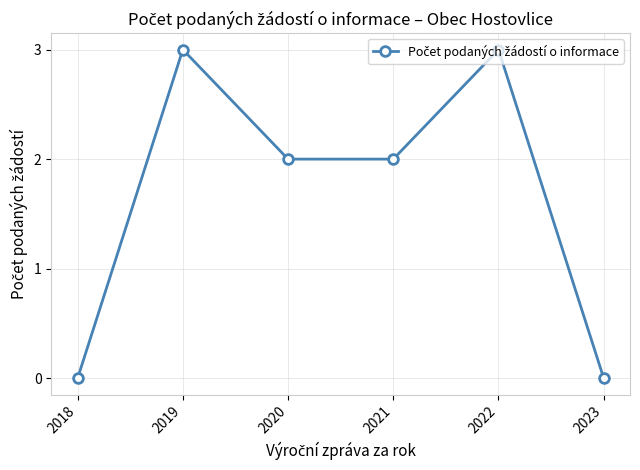

What is the sum of the values at 2022 and 2020?

5